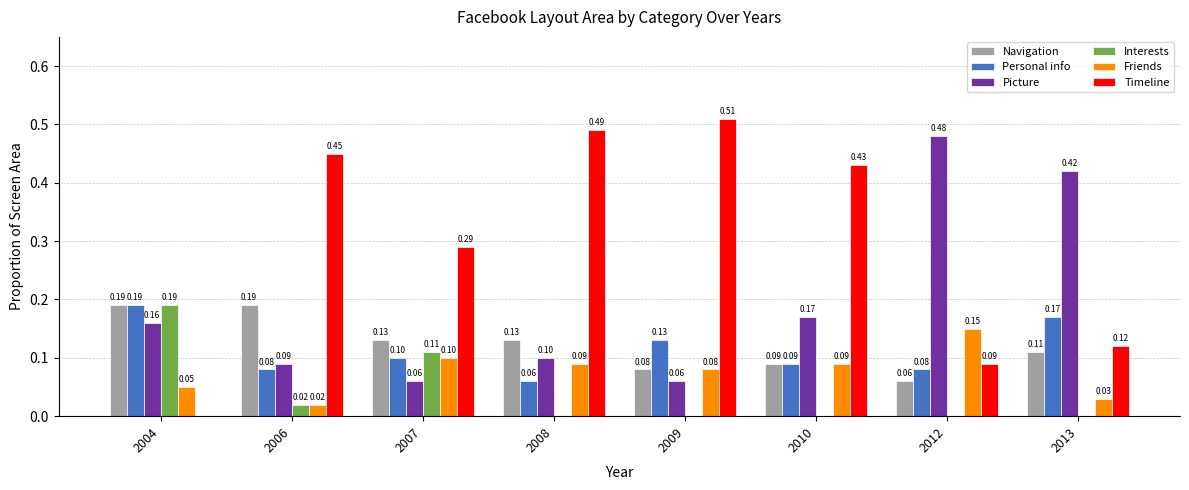

How many Navigation values are between 0 and 1?

8